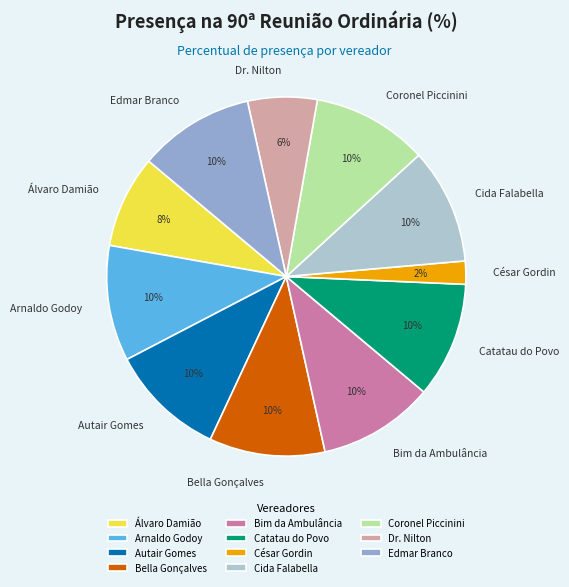

To the nearest percent, what portion does Catatau do Povo represent?

10%